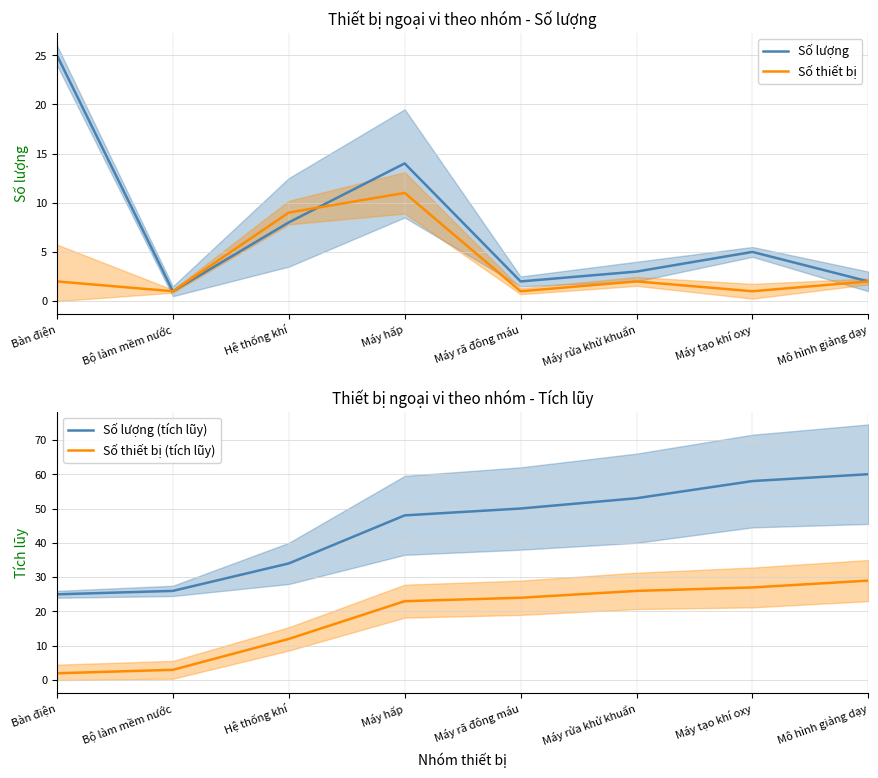

The Số thiết bị series shows 1 at Máy tạo khí oxy. True or false?

True